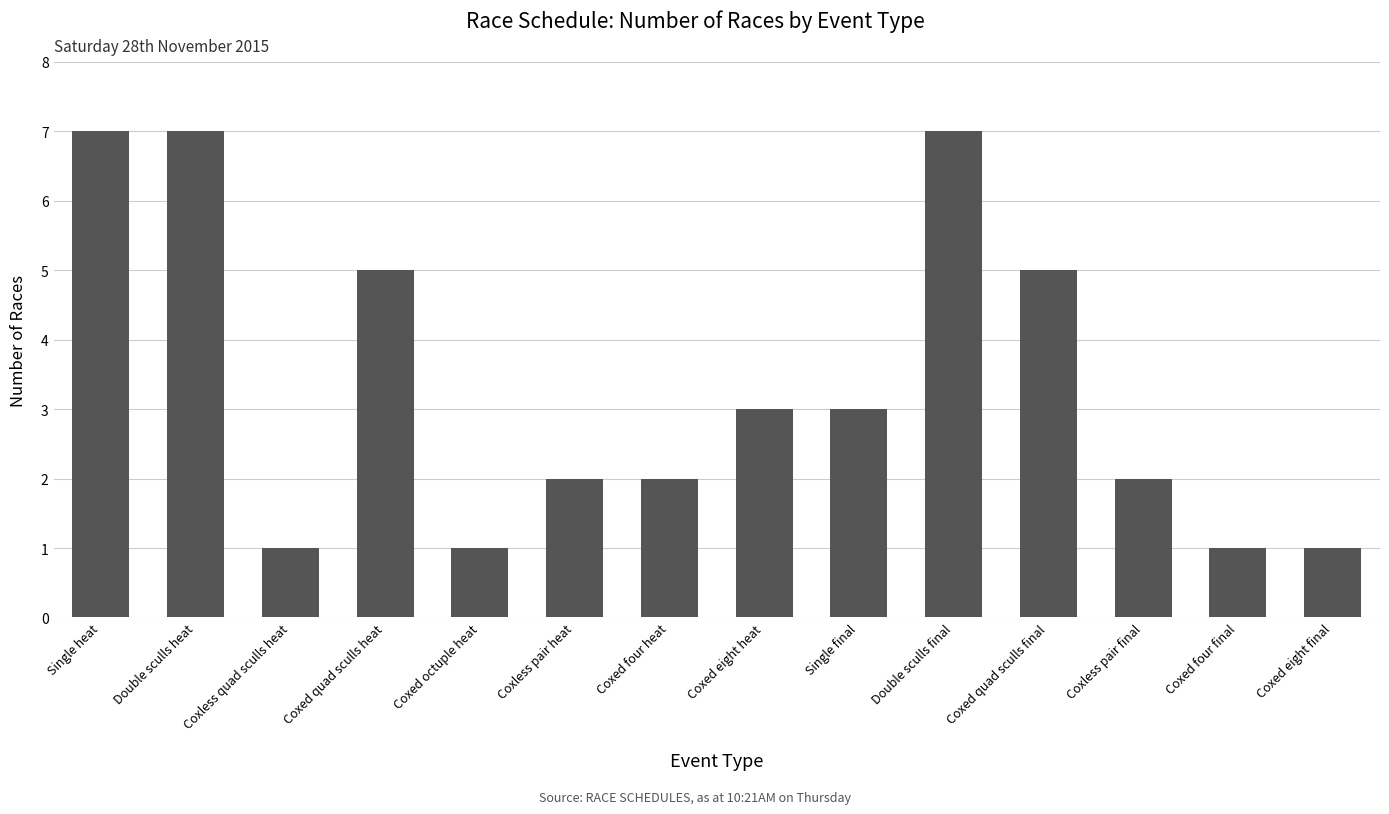

What is the minimum value shown in the chart?

1